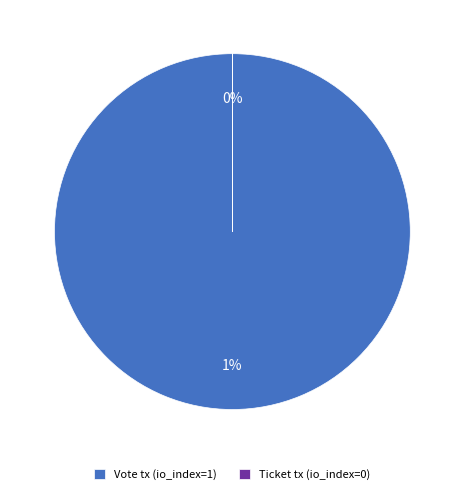

To the nearest percent, what is the average slice percentage?

50%